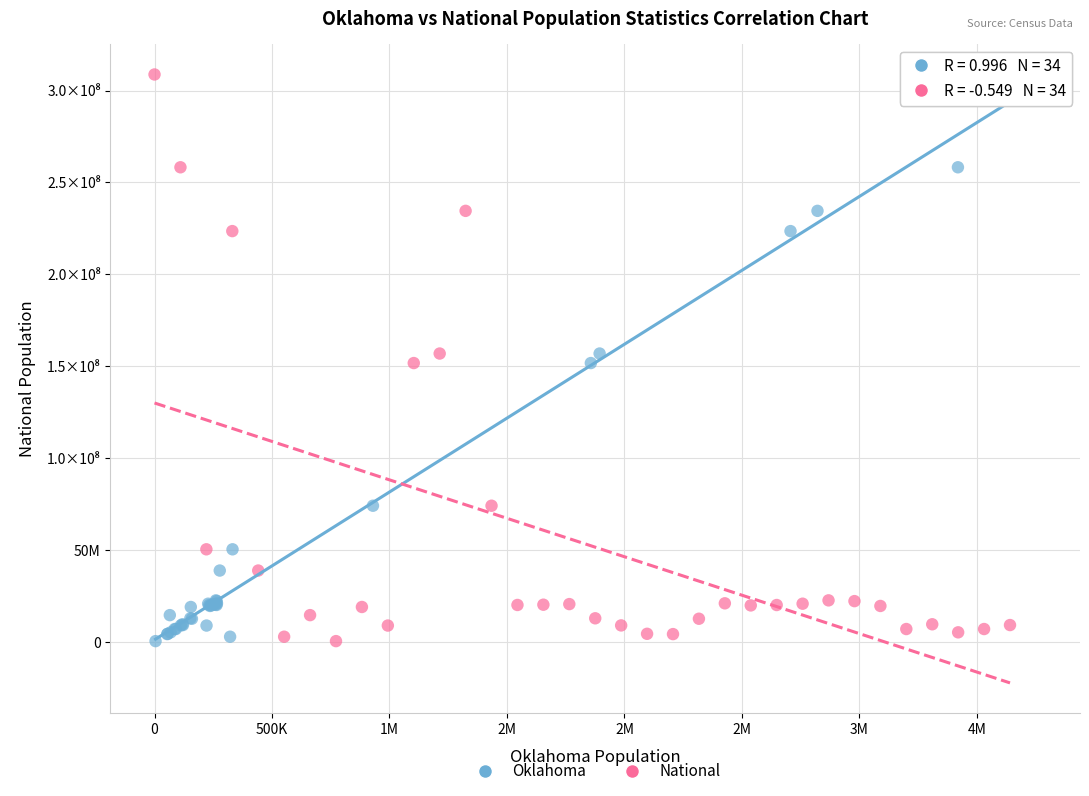

What are all the series names shown in the legend?

Oklahoma, National